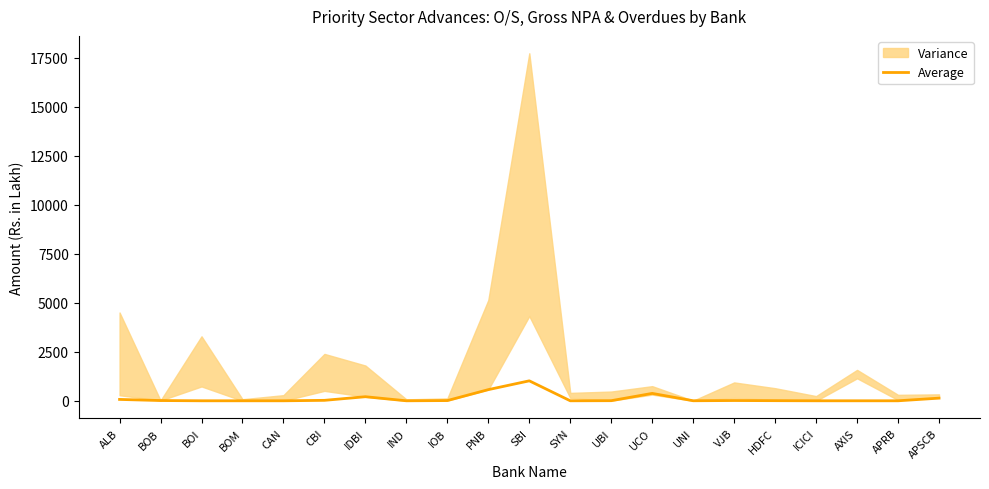

Reading left to right, what are all the values shown in this chart?

69.6	12.7	0.0	0.0	0.0	23.0	207.4	0.0	11.6	569.0	1017.4	0.0	5.4	377.0	2.0	13.8	5.8	0.0	0.0	0.0	135.1